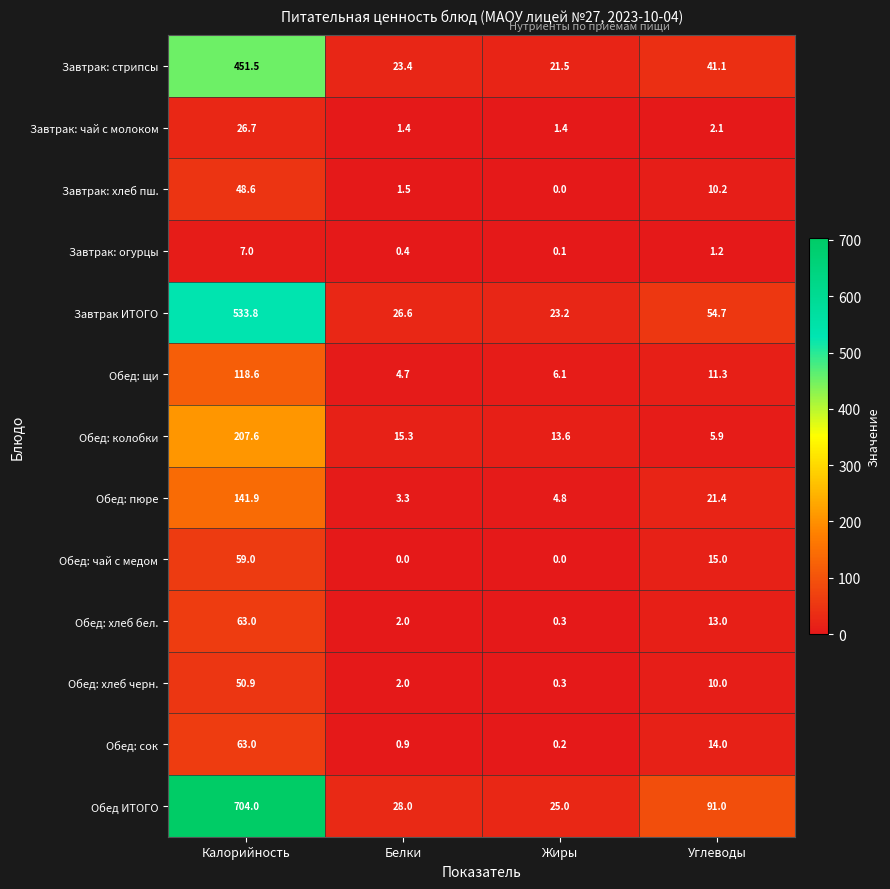

What is the average value of the Завтрак ИТОГО series?

159.6